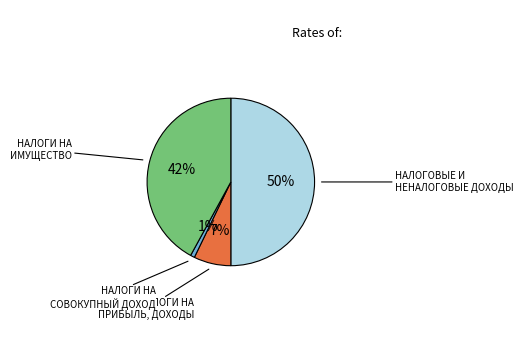

To the nearest percent, what is the difference between the largest and smallest slice percentages?

49%